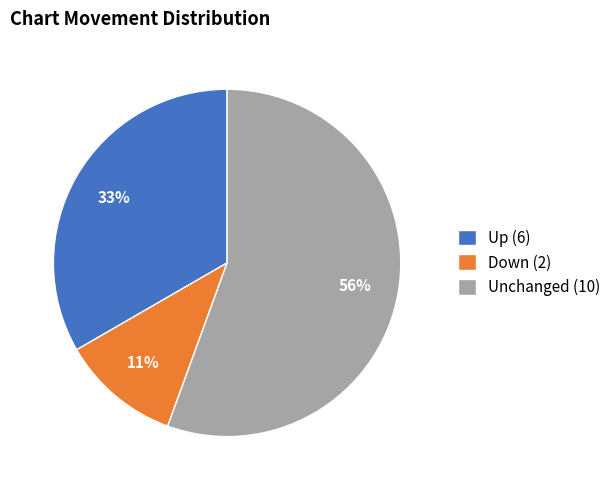

Is it true that Down (2) is 25% of the pie?

False